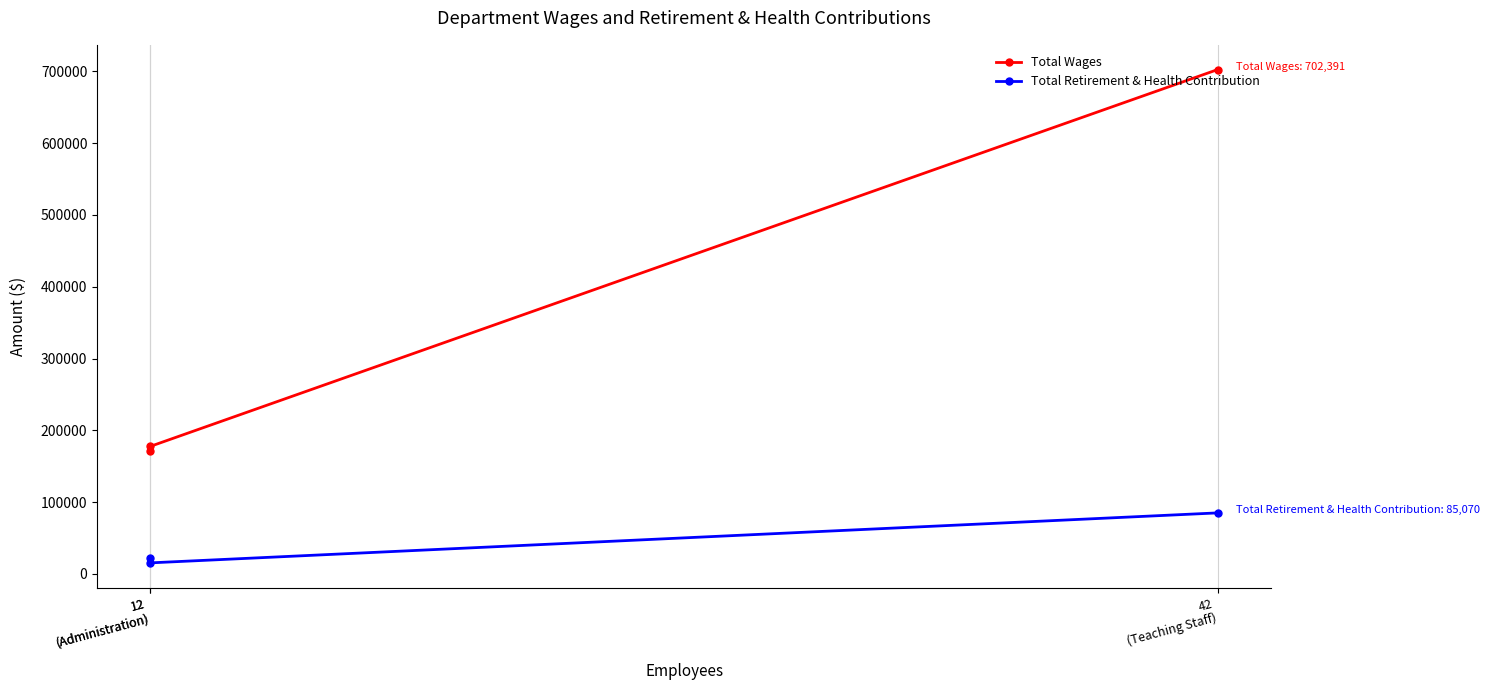

List the labels in order of Total Wages value, smallest first.

12
(Administration), 12
(Administration), 42
(Teaching Staff)